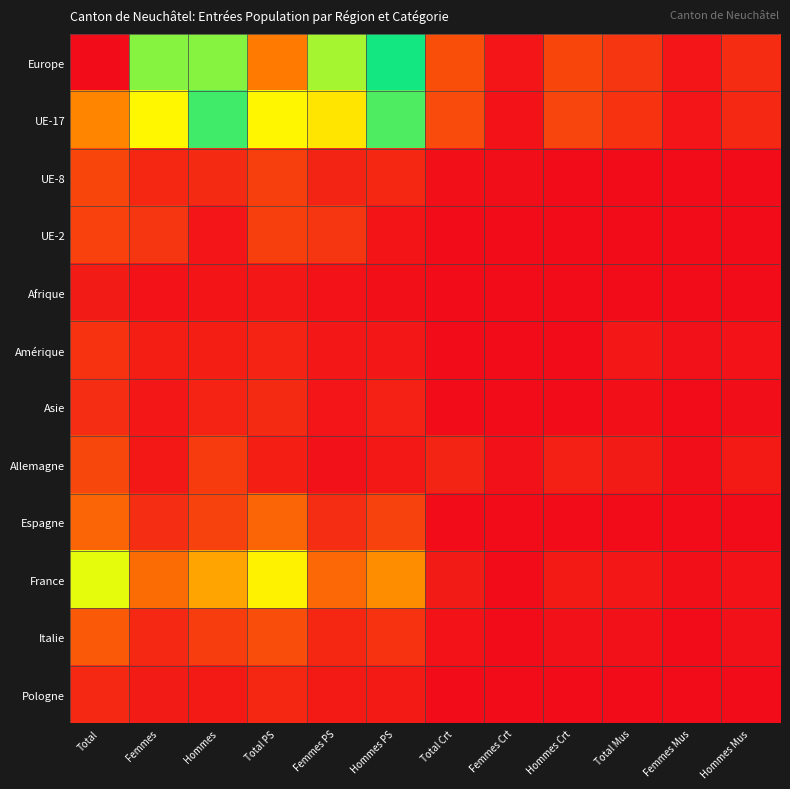

Which series has the largest total across all categories?

Europe